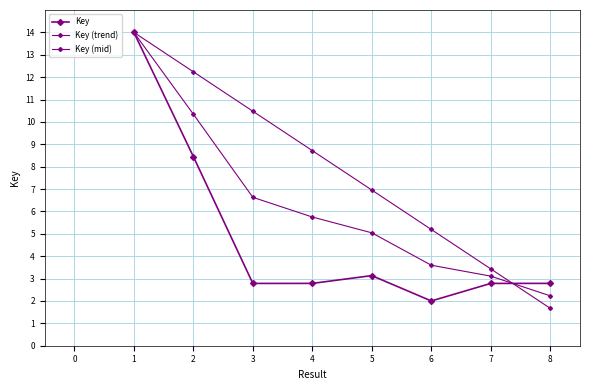

Count the number of categories in the chart.

8